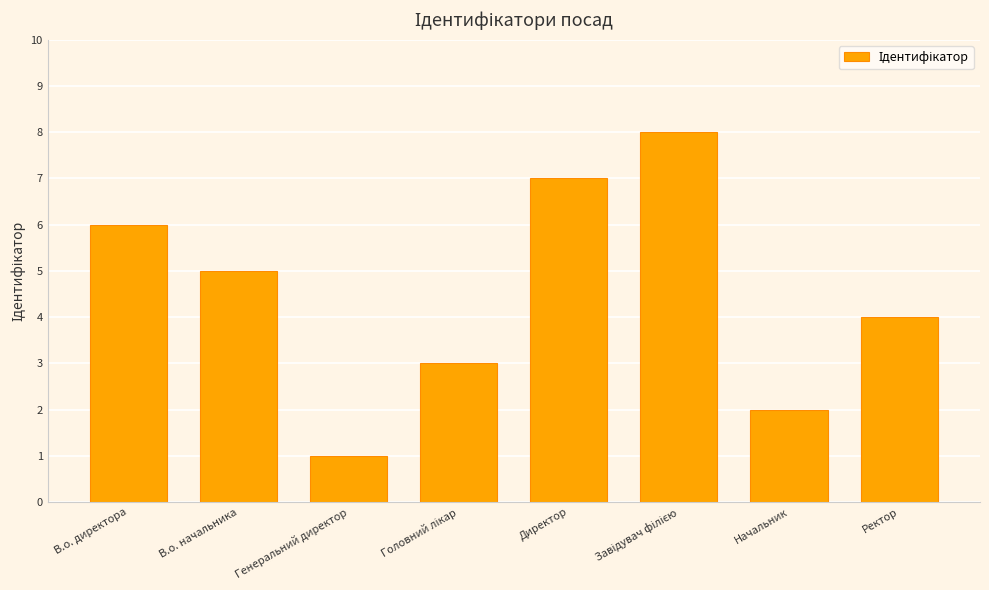

Count the values in the range 3 to 7.

5